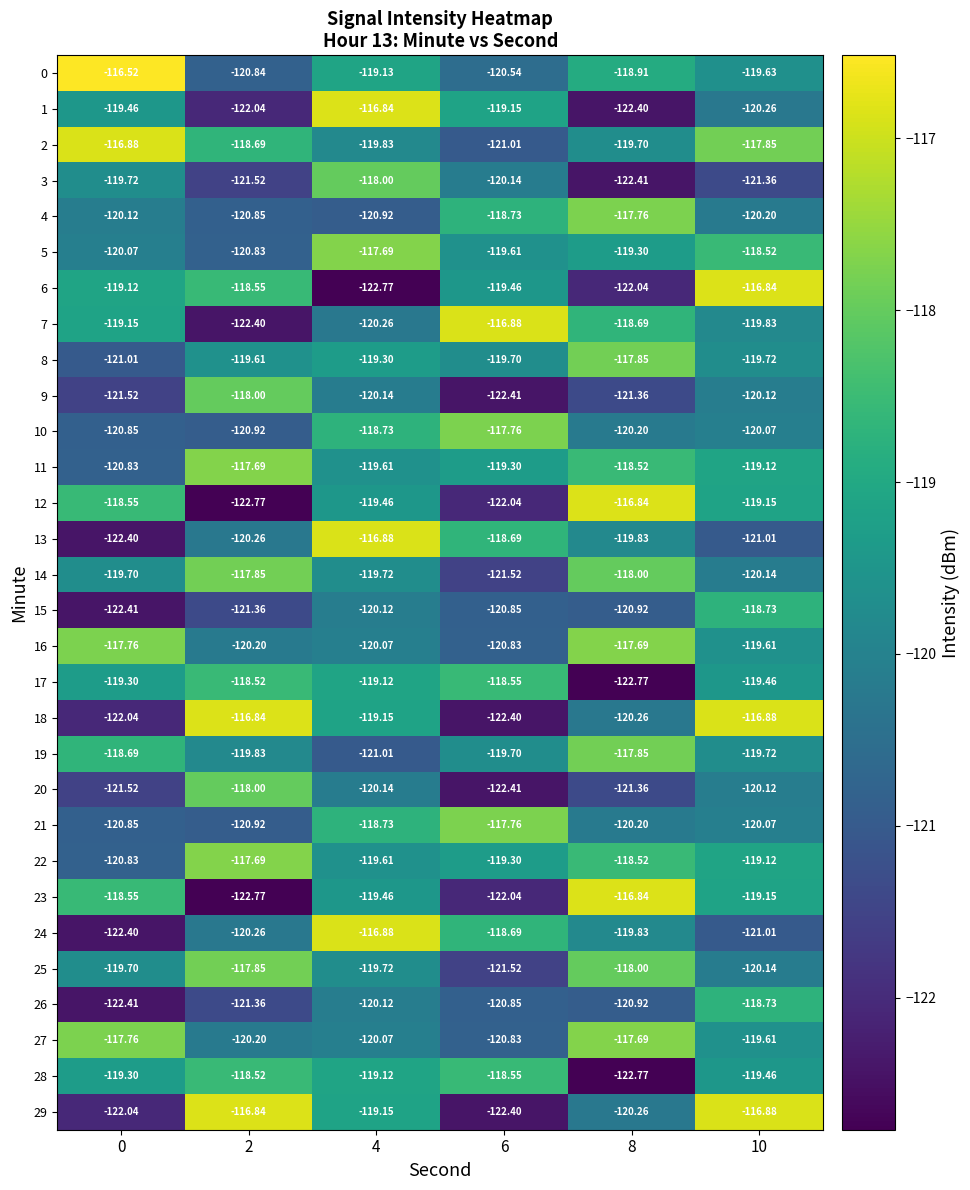

At how many categories does at least one series exceed -120?

6